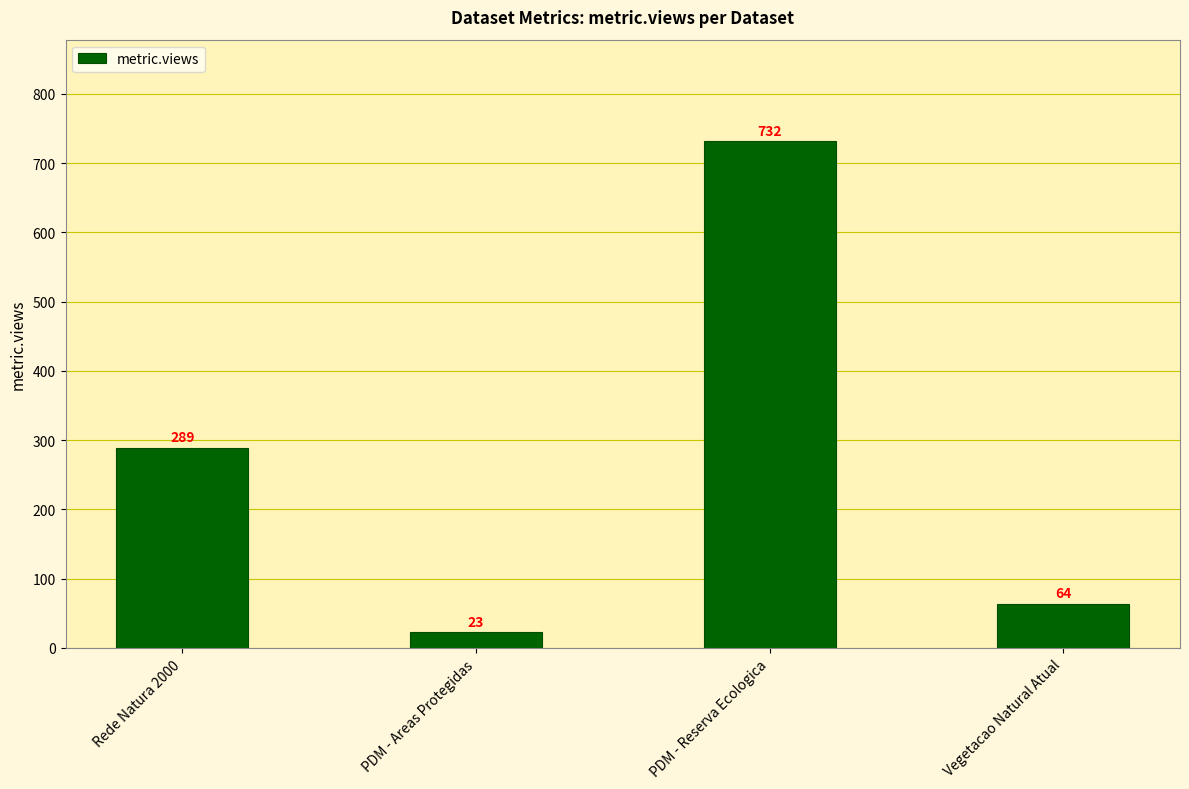

How many data points are less than 289?

2